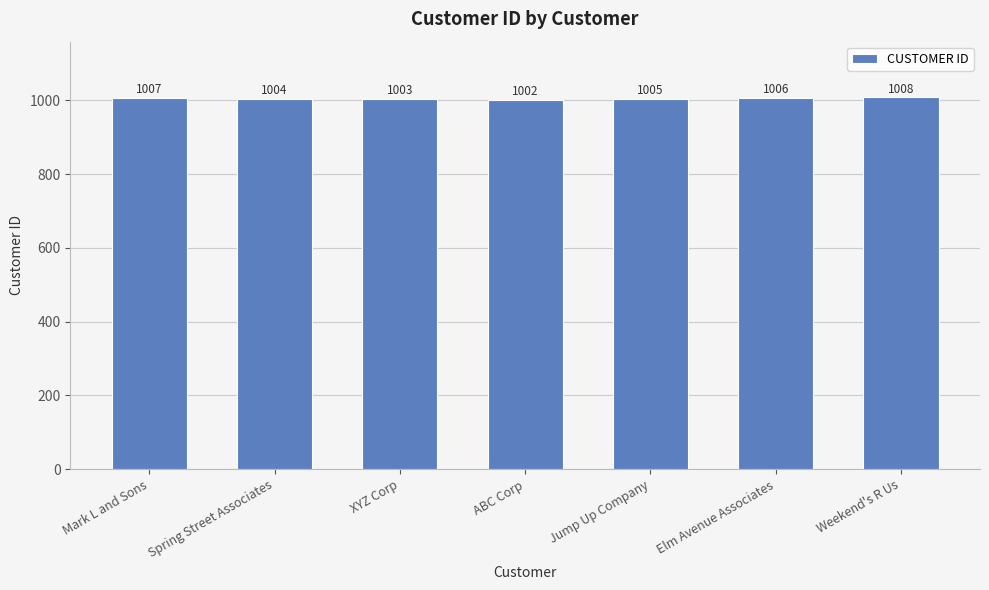

Reading right to left, extract all data points from this chart.

Weekend's R Us=1008	Elm Avenue Associates=1006	Jump Up Company=1005	ABC Corp=1002	XYZ Corp=1003	Spring Street Associates=1004	Mark L and Sons=1007